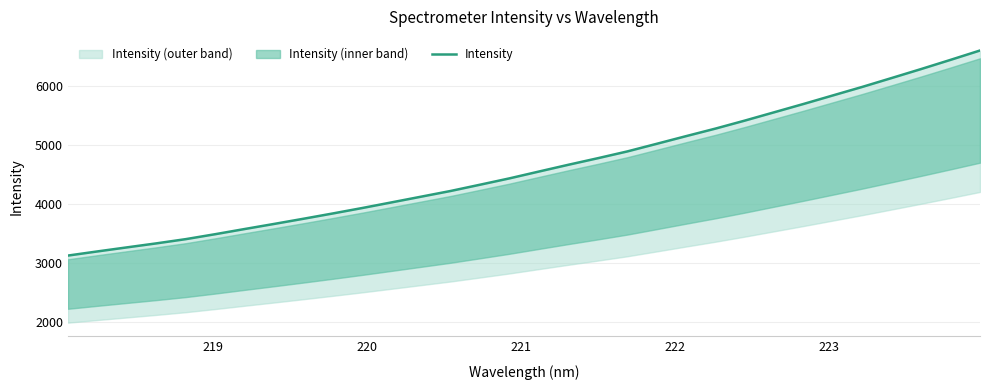

How many data points are above 4549?

16